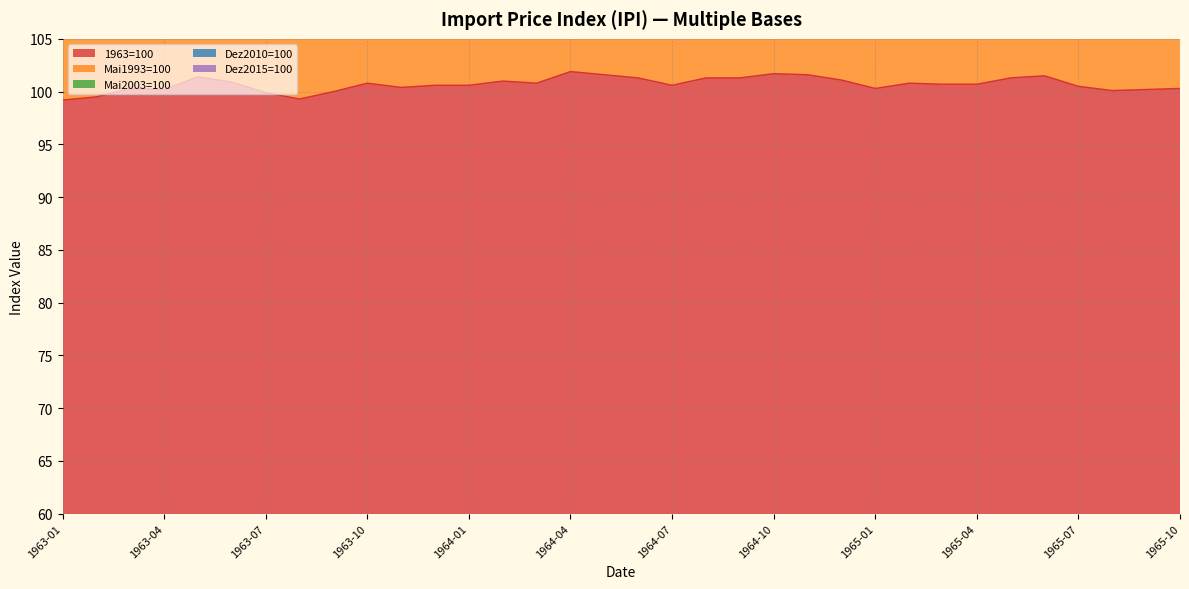

What is the total value across all series at 1965-07?

1160.9